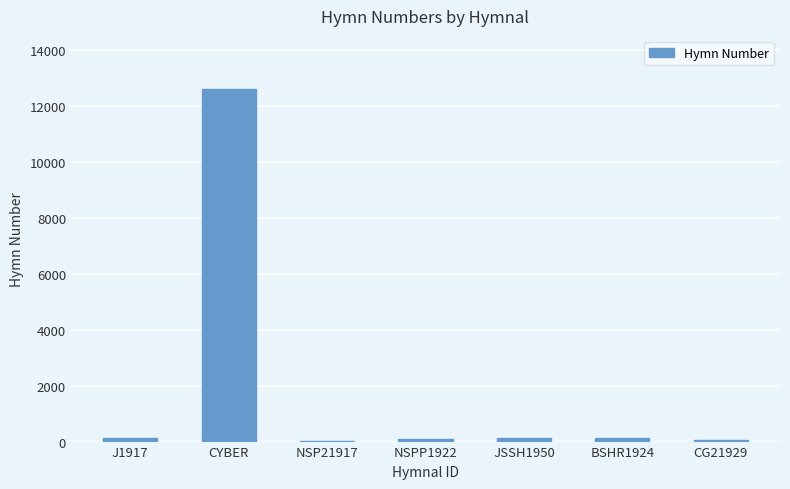

Count the number of data series in this chart.

1